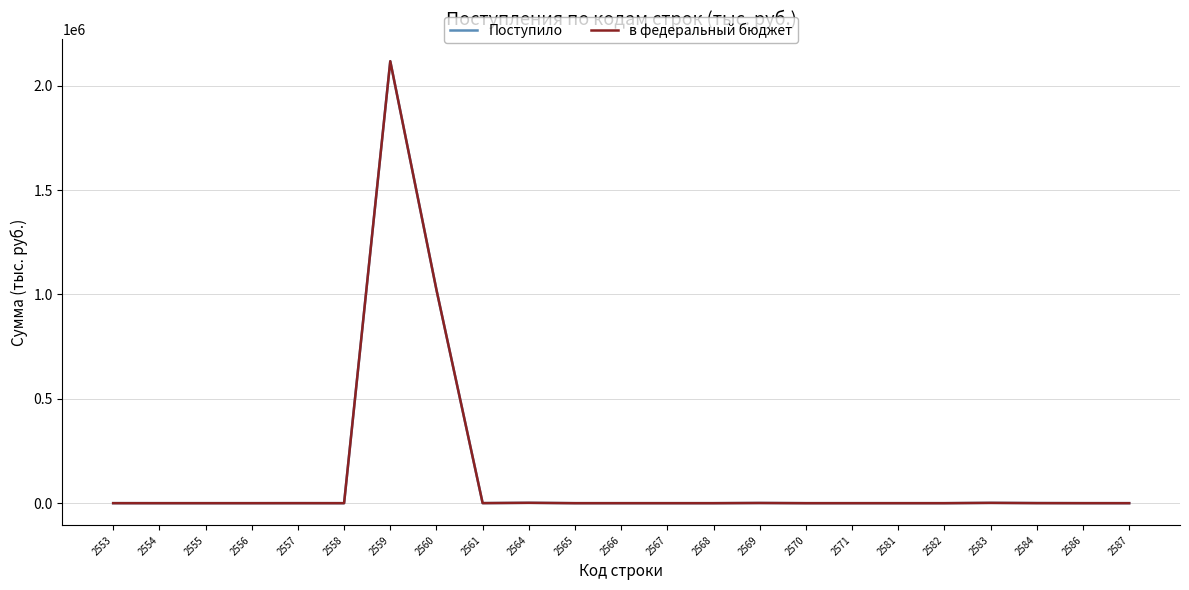

What are all the series names shown in the legend?

Поступило, в федеральный бюджет